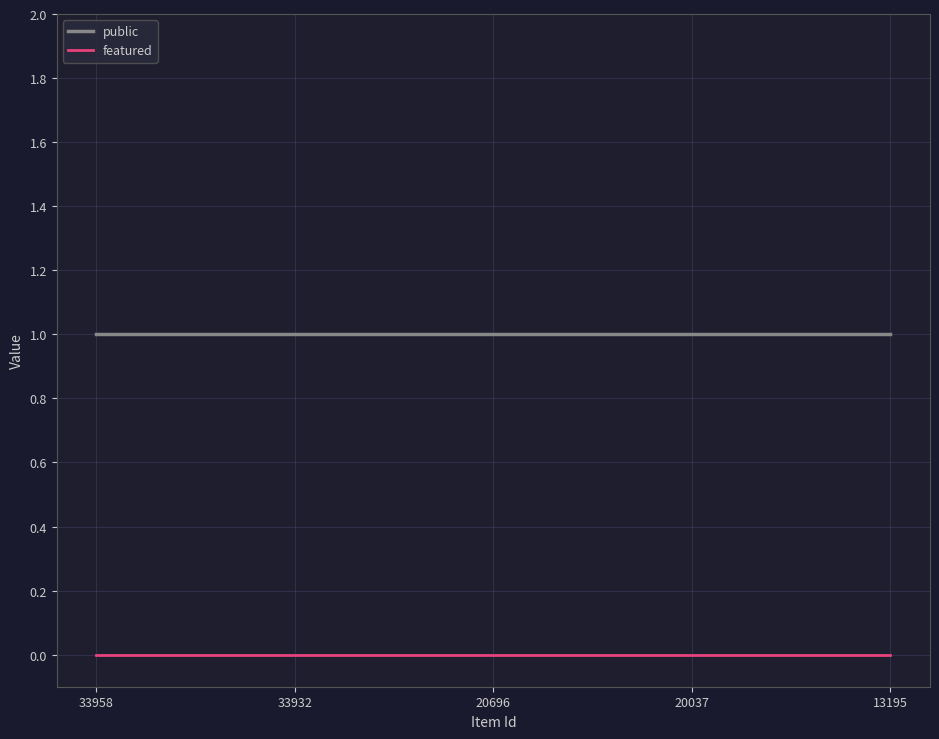

Rank the series by their average value, from lowest to highest.

featured, public